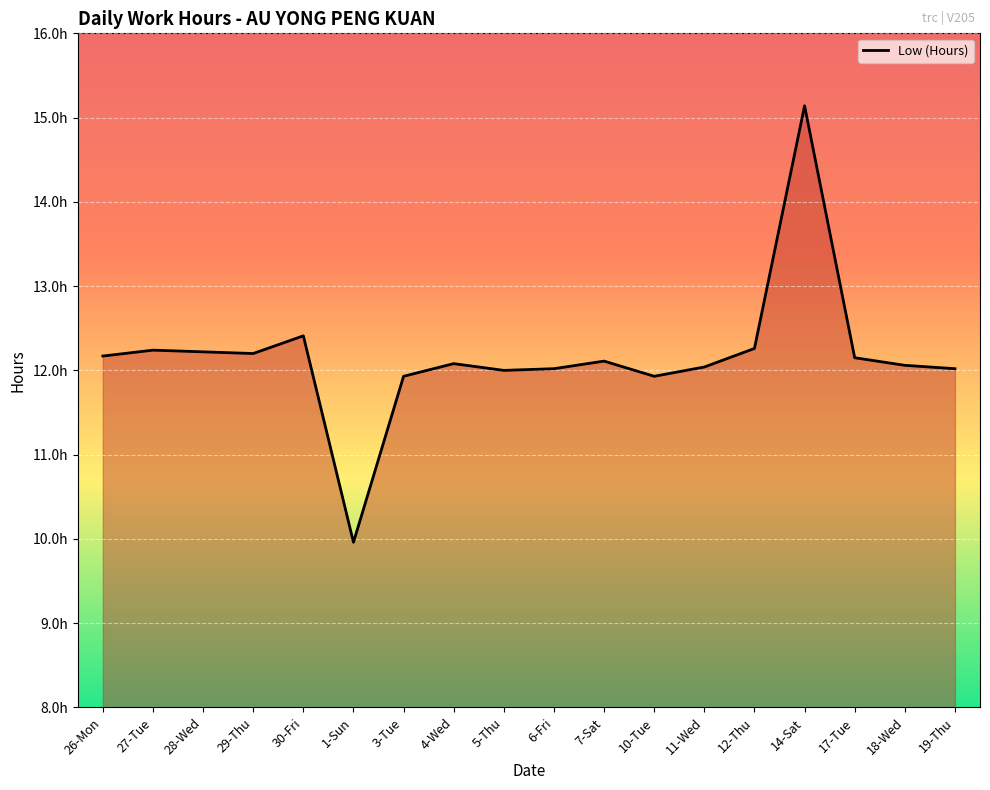

What is the value of the 16th point from the left?

12.2